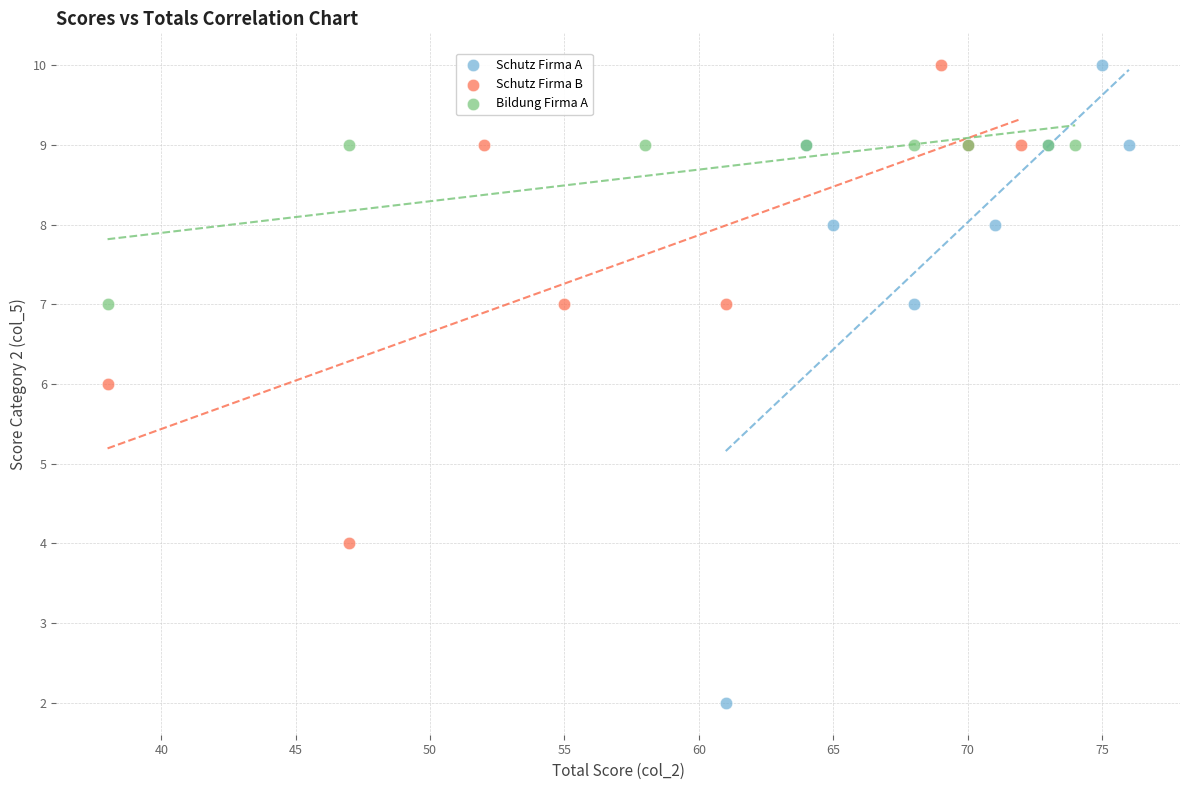

What are all the series names shown in the legend?

Schutz Firma A, Schutz Firma B, Bildung Firma A